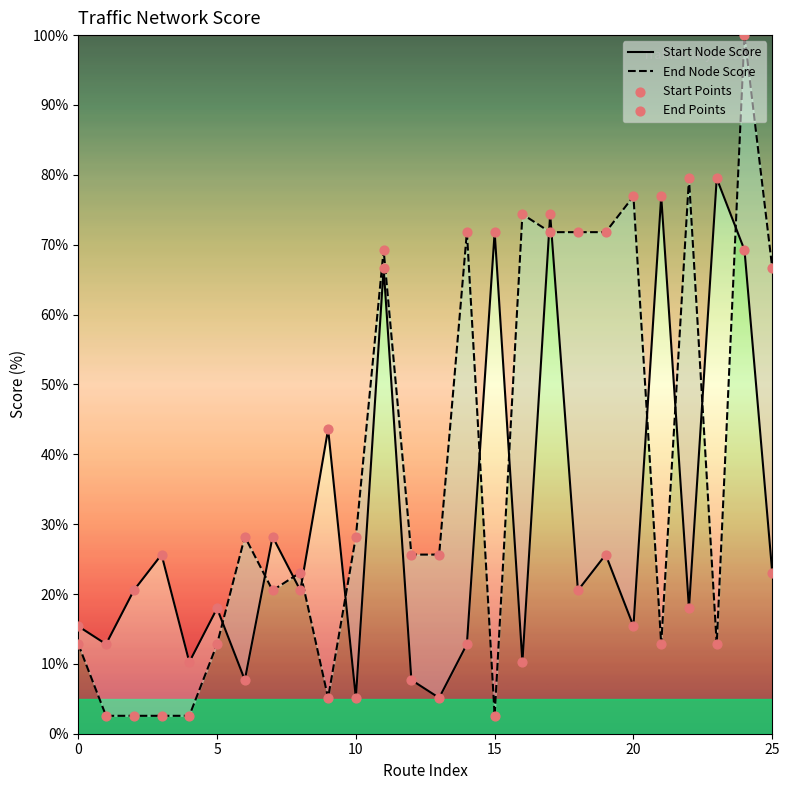

Which series has the largest total across all categories?

End Node Score